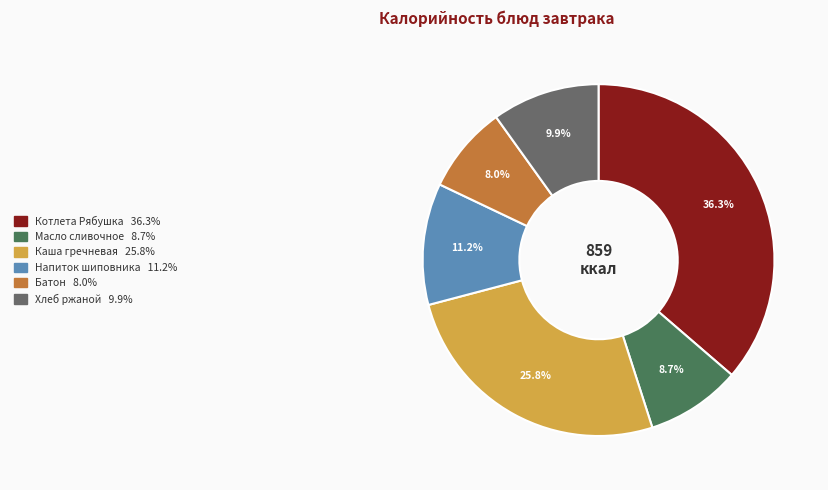

Which category has the smallest portion of the pie?

Батон